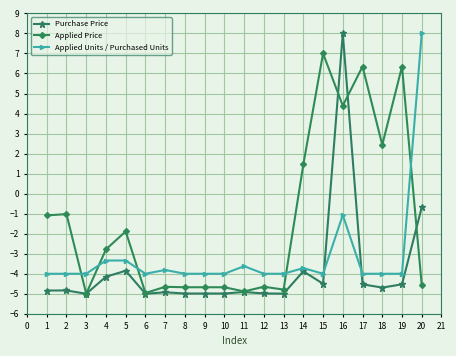

What is the difference between the maximum and minimum values in the Applied Units / Purchased Units series?

12.0